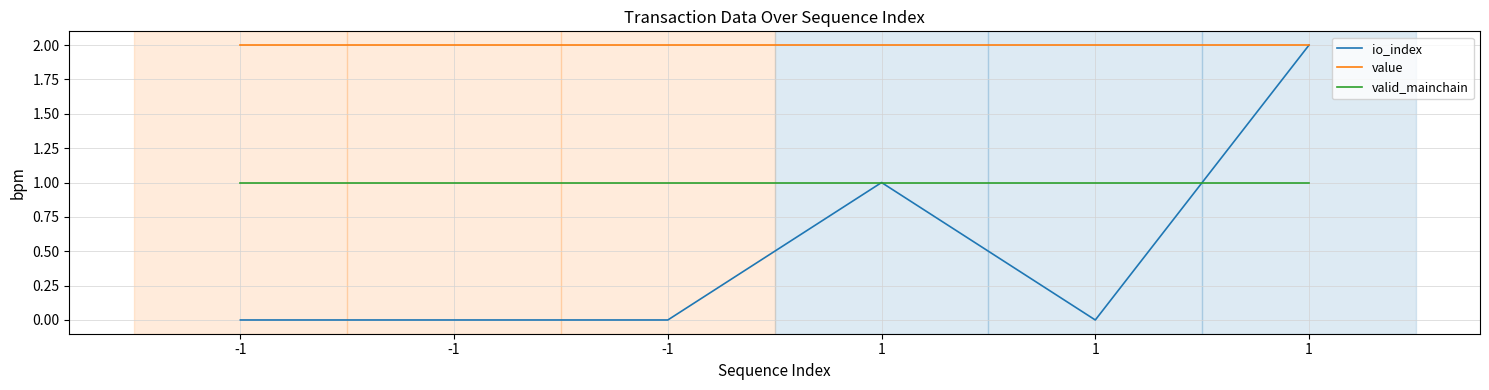

What is the difference between the highest and lowest values at -1?

2.0